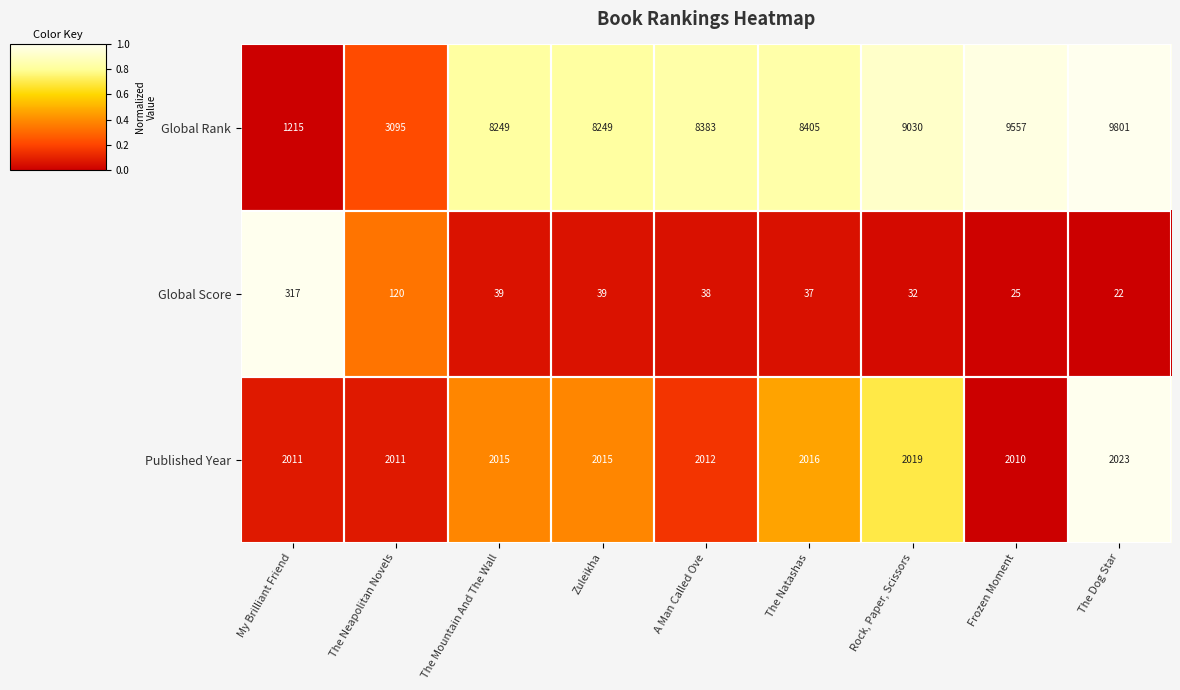

At which category does the chart reach its peak across all series?

The Dog Star